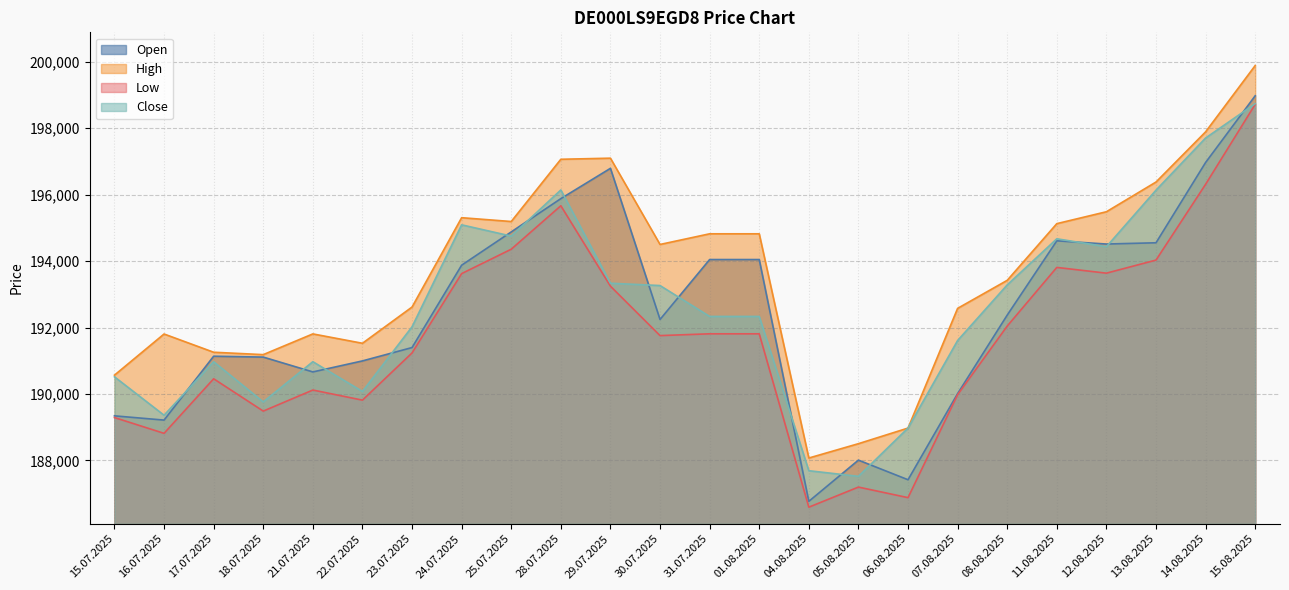

Rank the categories by Low value from highest to lowest.

15.08.2025, 14.08.2025, 28.07.2025, 25.07.2025, 13.08.2025, 11.08.2025, 12.08.2025, 24.07.2025, 29.07.2025, 08.08.2025, 31.07.2025, 01.08.2025, 30.07.2025, 23.07.2025, 17.07.2025, 21.07.2025, 07.08.2025, 22.07.2025, 18.07.2025, 15.07.2025, 16.07.2025, 05.08.2025, 06.08.2025, 04.08.2025